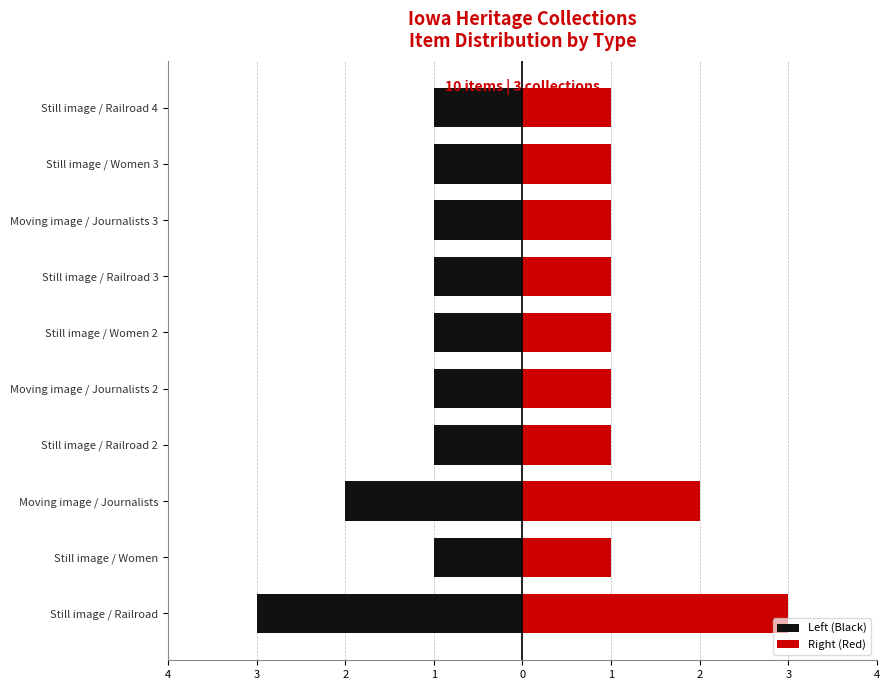

What is the lowest value of the Right (Red) series?

1